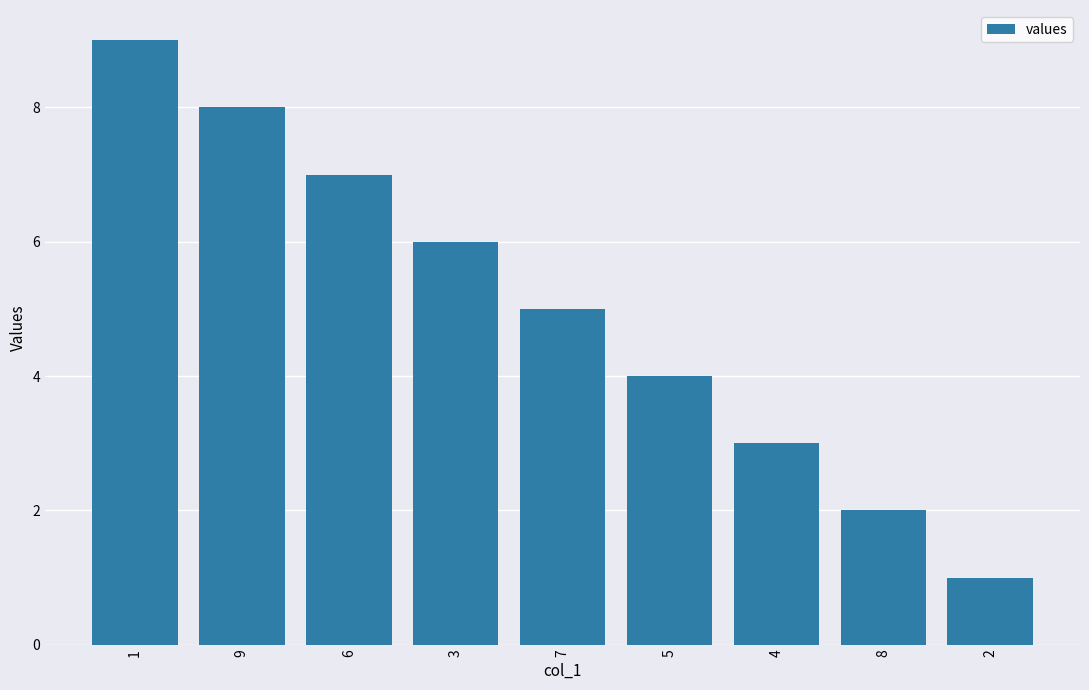

Does the chart contain stacked bars?

No